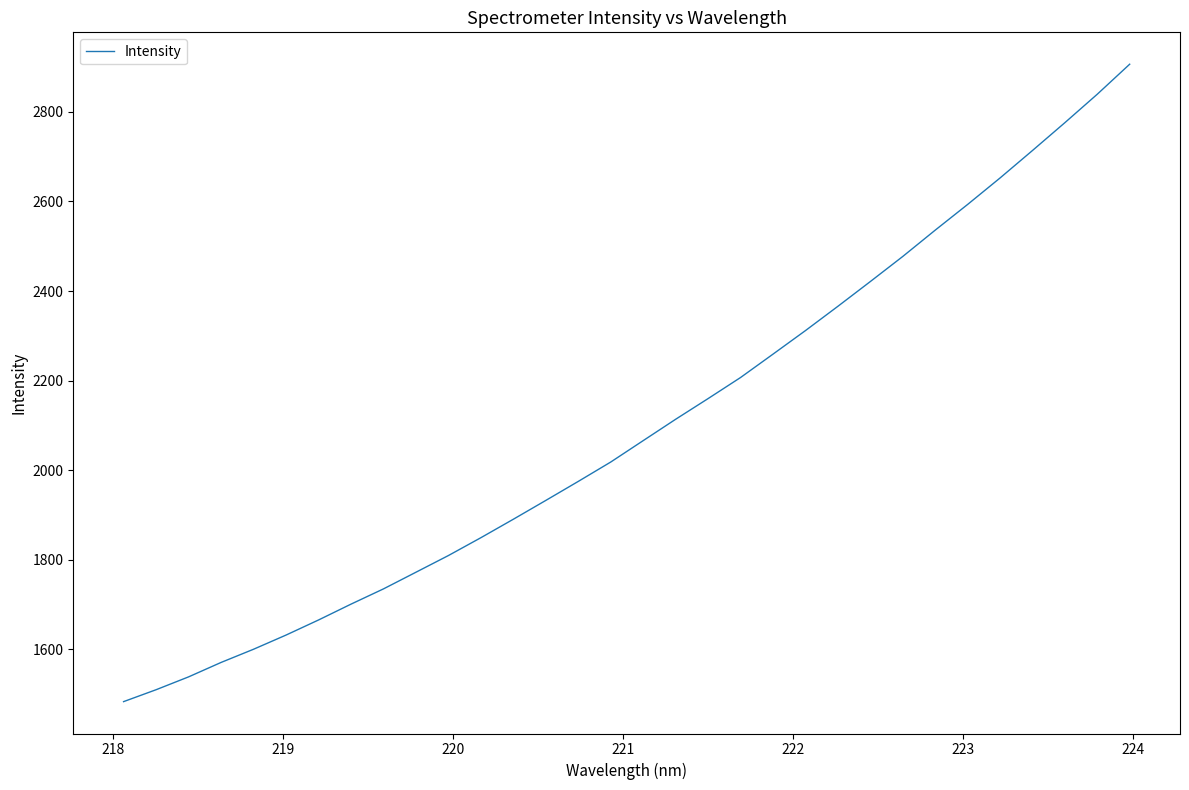

What is the maximum value shown in the chart?

2906.4